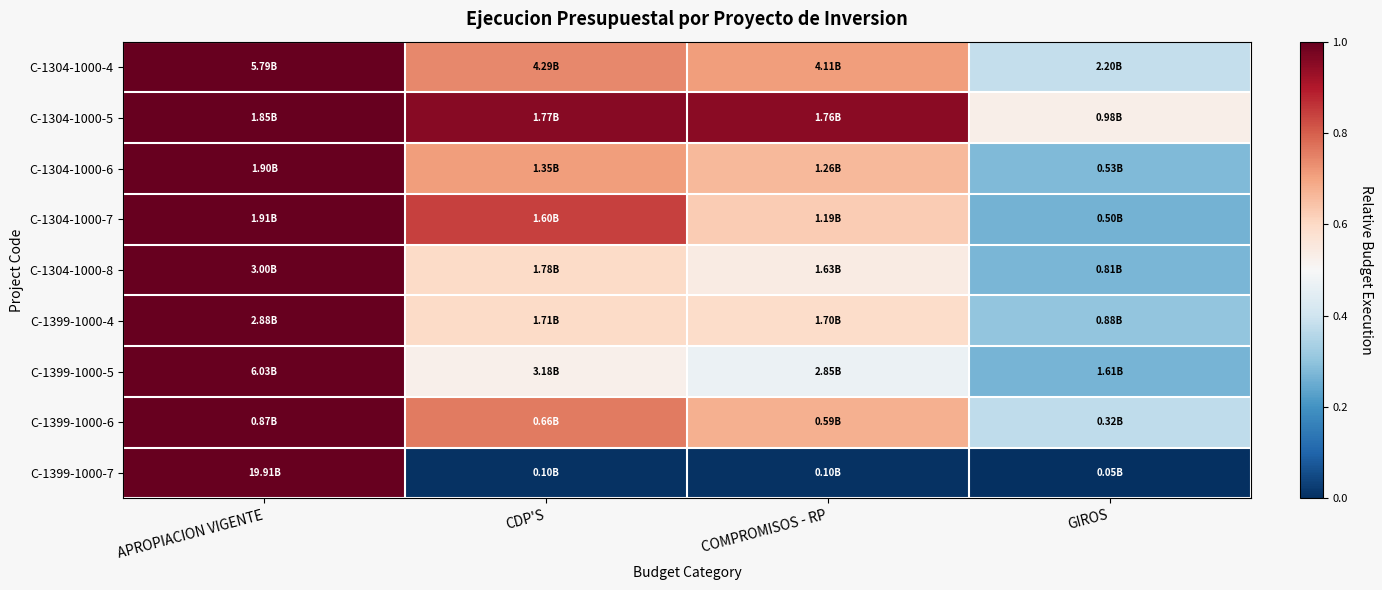

How many distinct data groups are displayed?

9